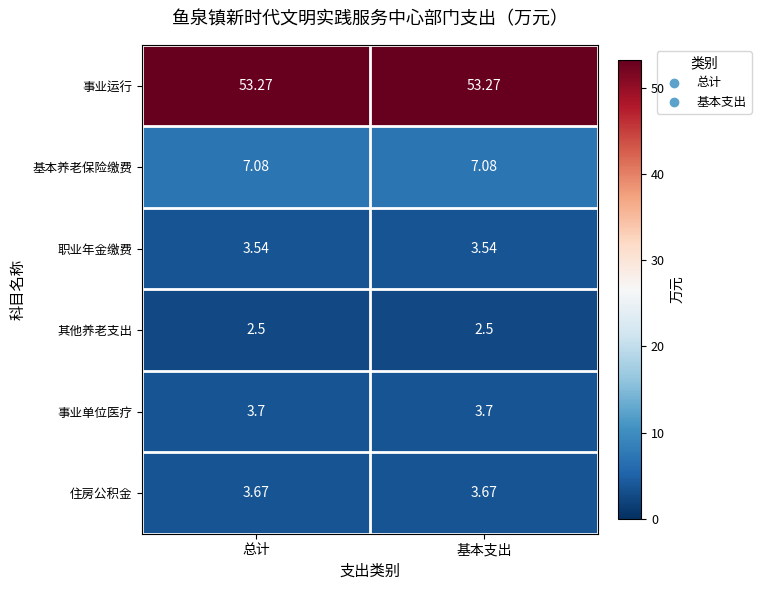

Is the value of 基本养老保险缴费 at 总计 greater than the value of 事业单位医疗 at 总计?

Yes